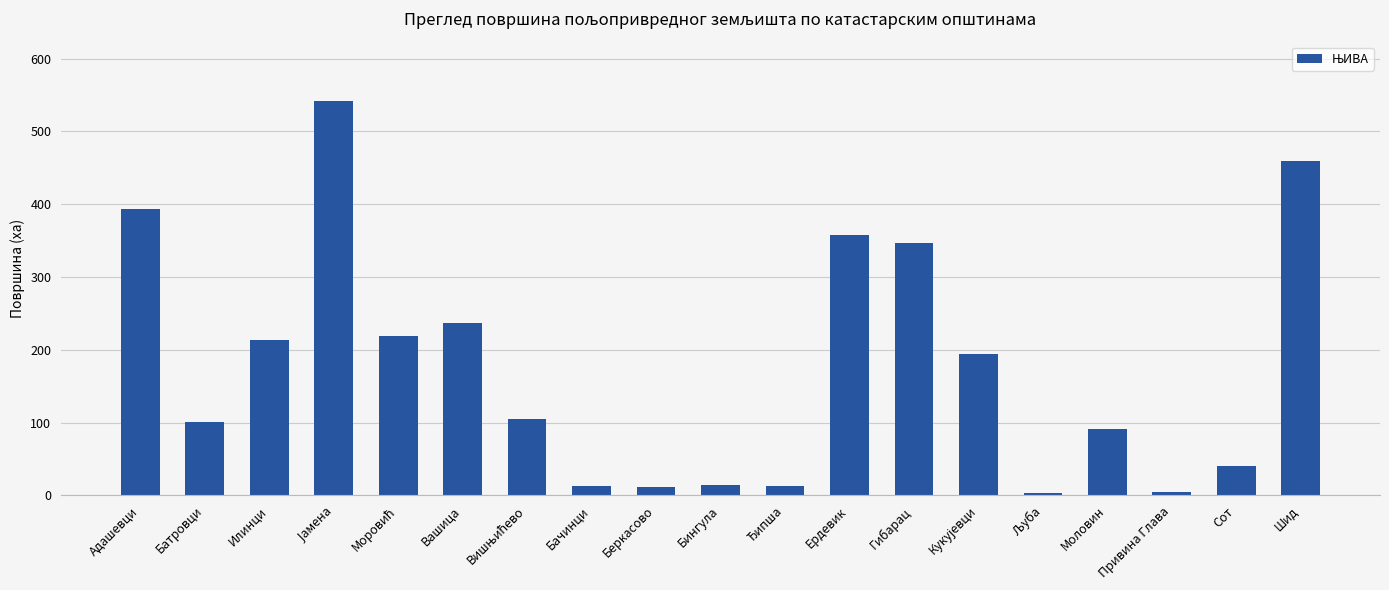

What is the label of the 4th bar from the right?

Моловин